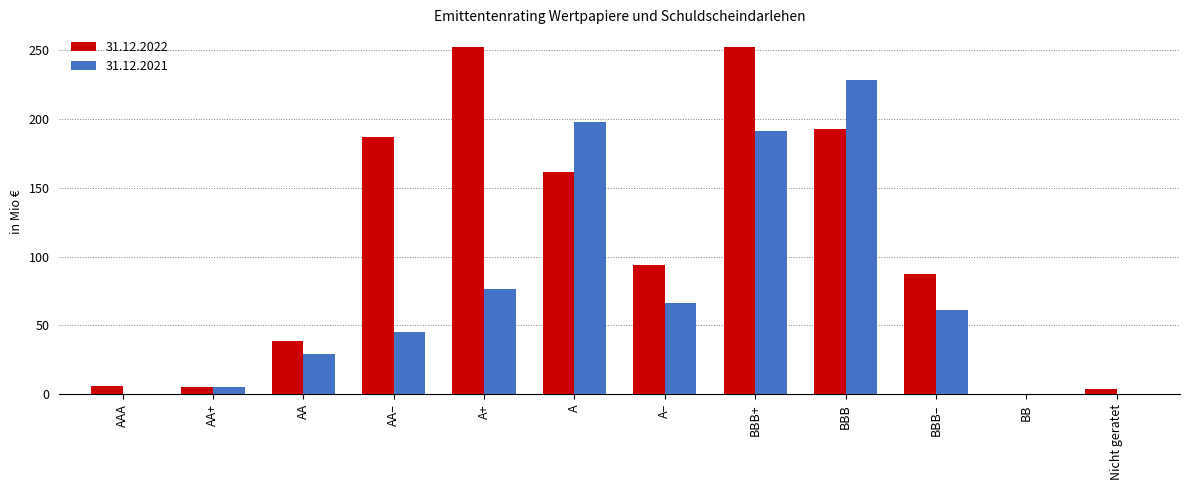

Does the chart contain stacked bars?

No